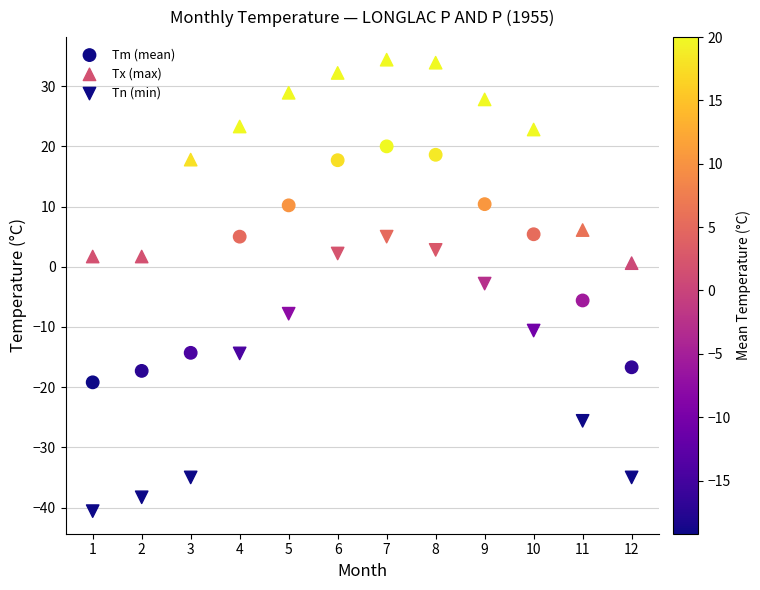

How many points are shown in the scatter plot?

36